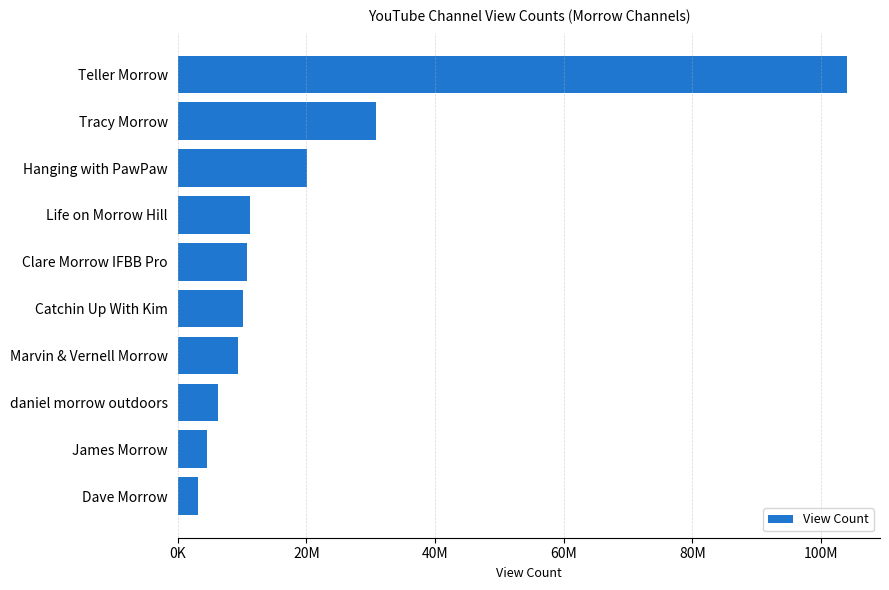

Does the chart contain any negative values?

No